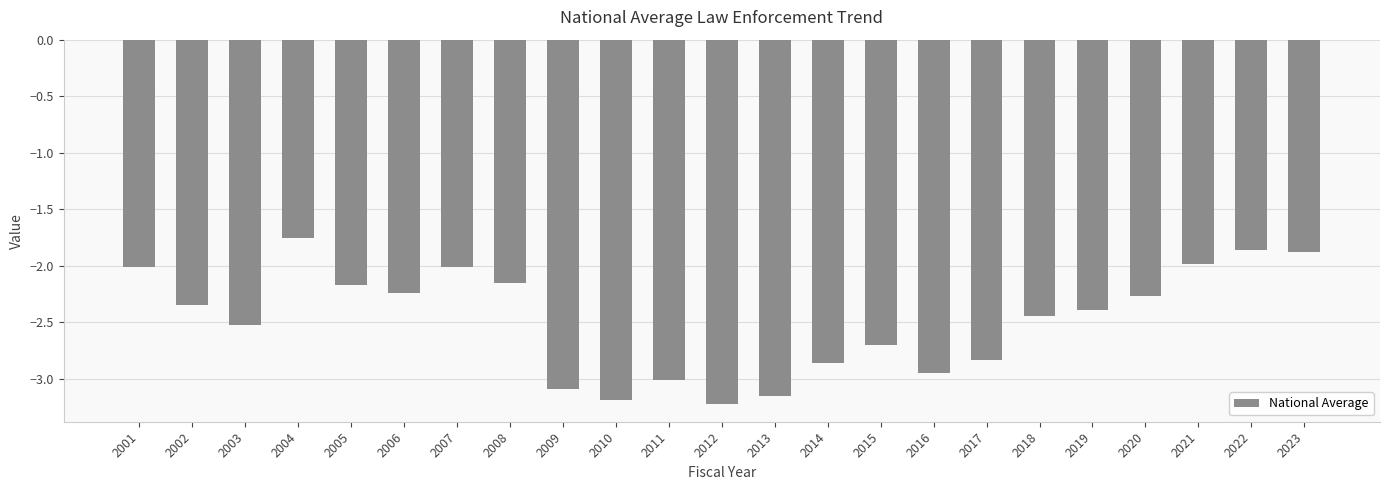

The value at 2006 is -1.5. True or false?

False